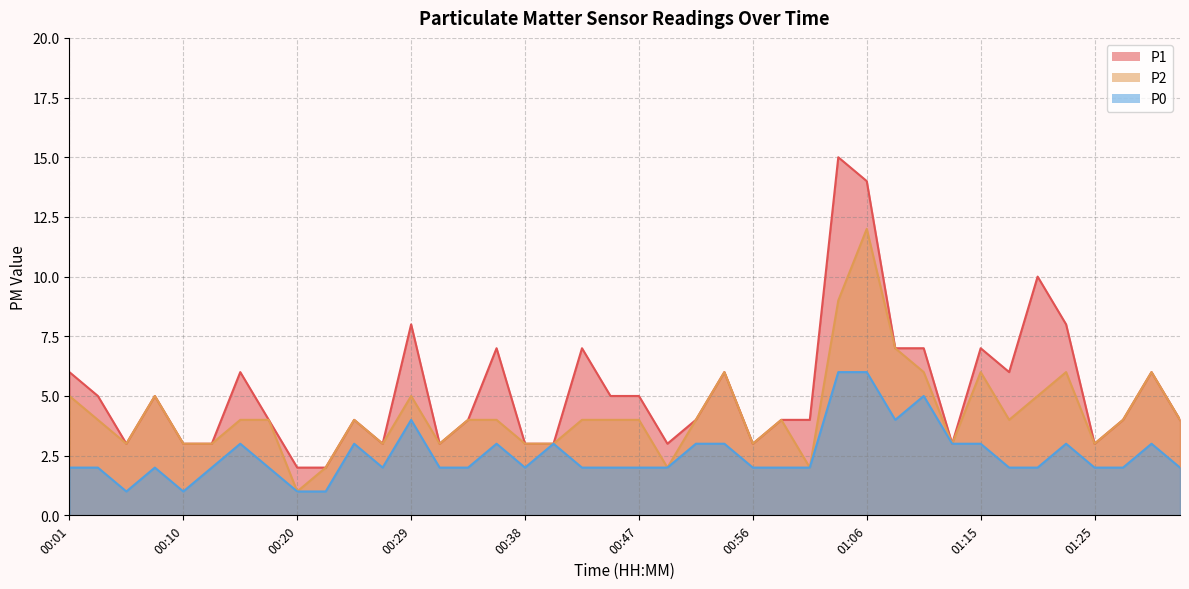

Which series changed the most between 00:06 and 00:54?

P1